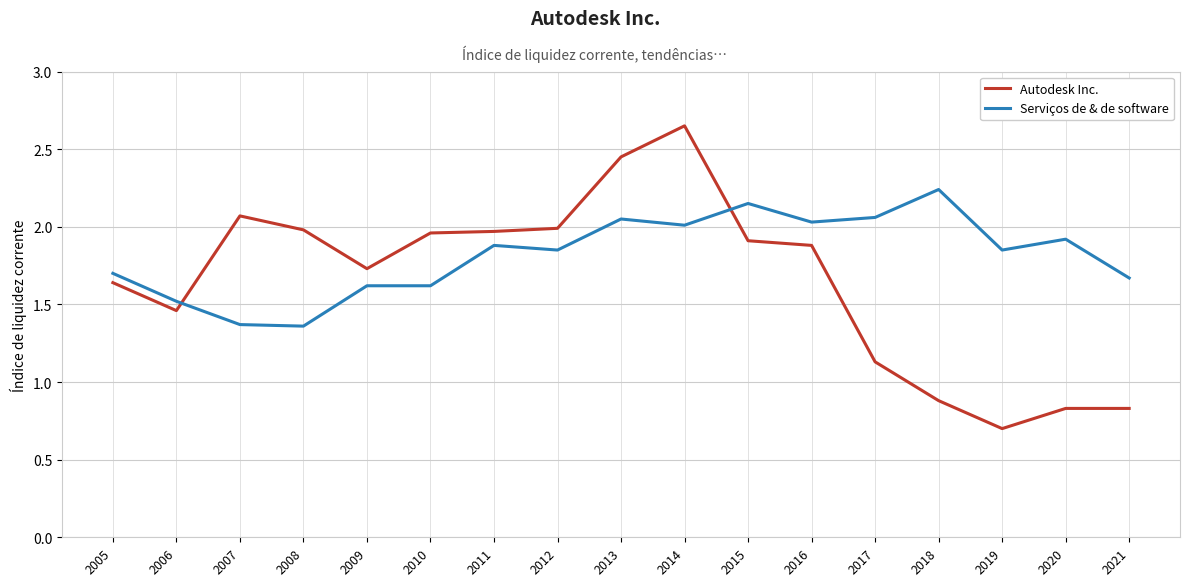

What is the total value across all series at 2007?

3.4